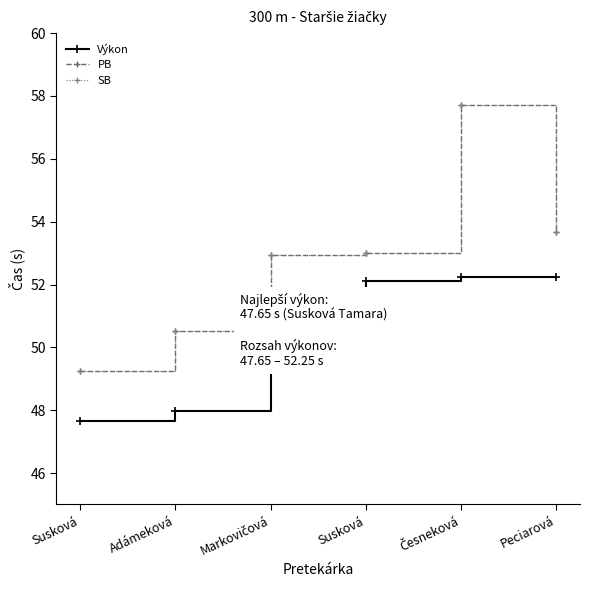

Between Adámeková and Česneková, which series saw the biggest shift?

PB